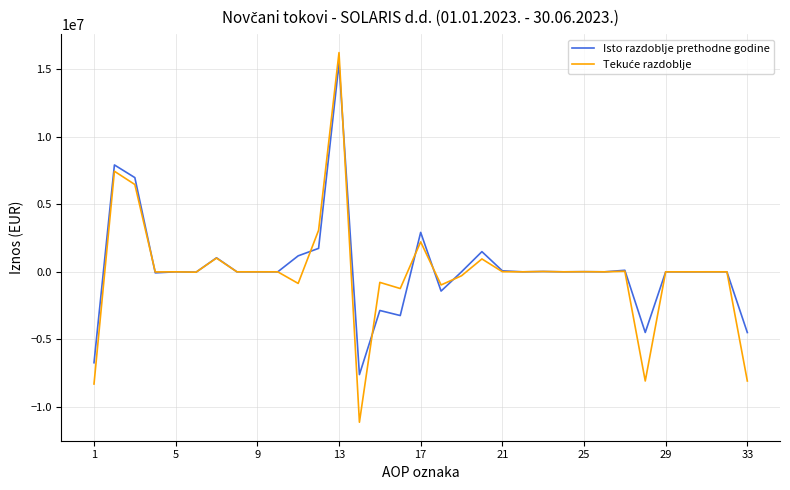

What is the smallest value displayed?

-11129674